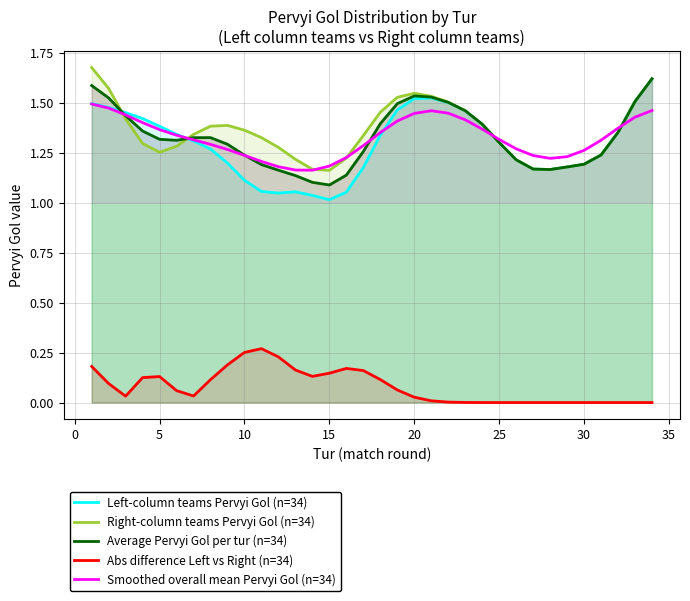

True or false: Right-column teams Pervyi Gol (n=34) and Abs difference Left vs Right (n=34) intersect in this chart.

False